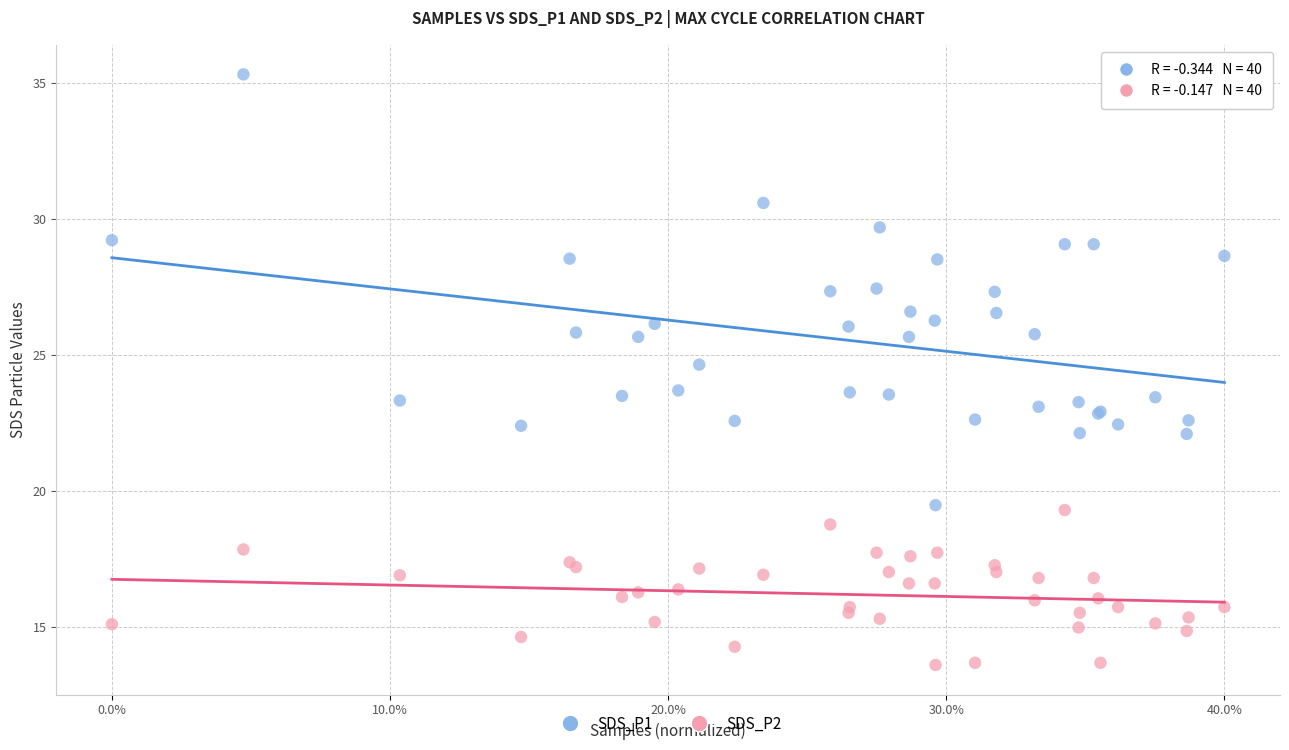

Which series reaches the minimum Y coordinate?

SDS_P2